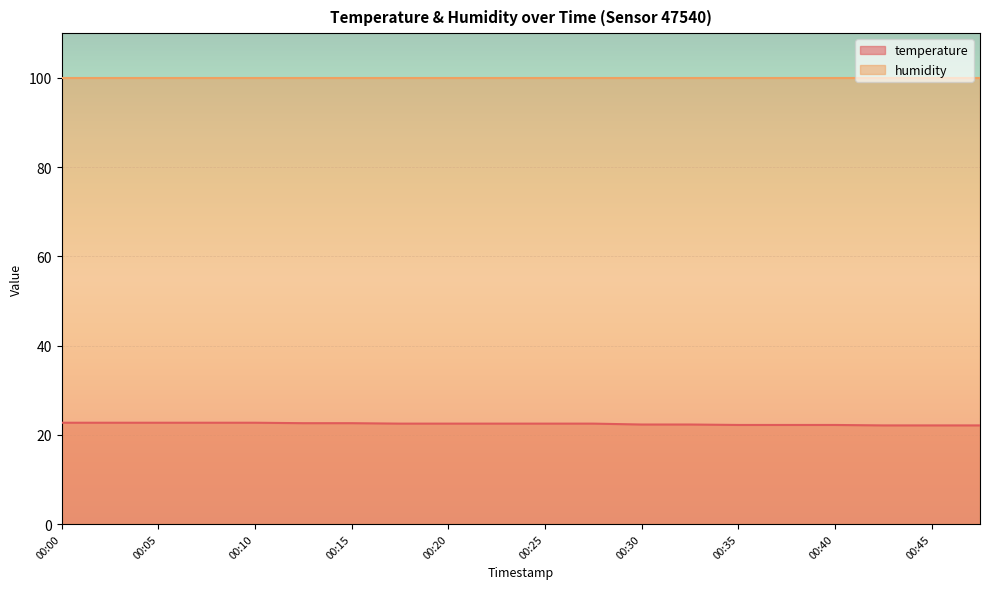

What is the value of the 13th point from the left?

22.3